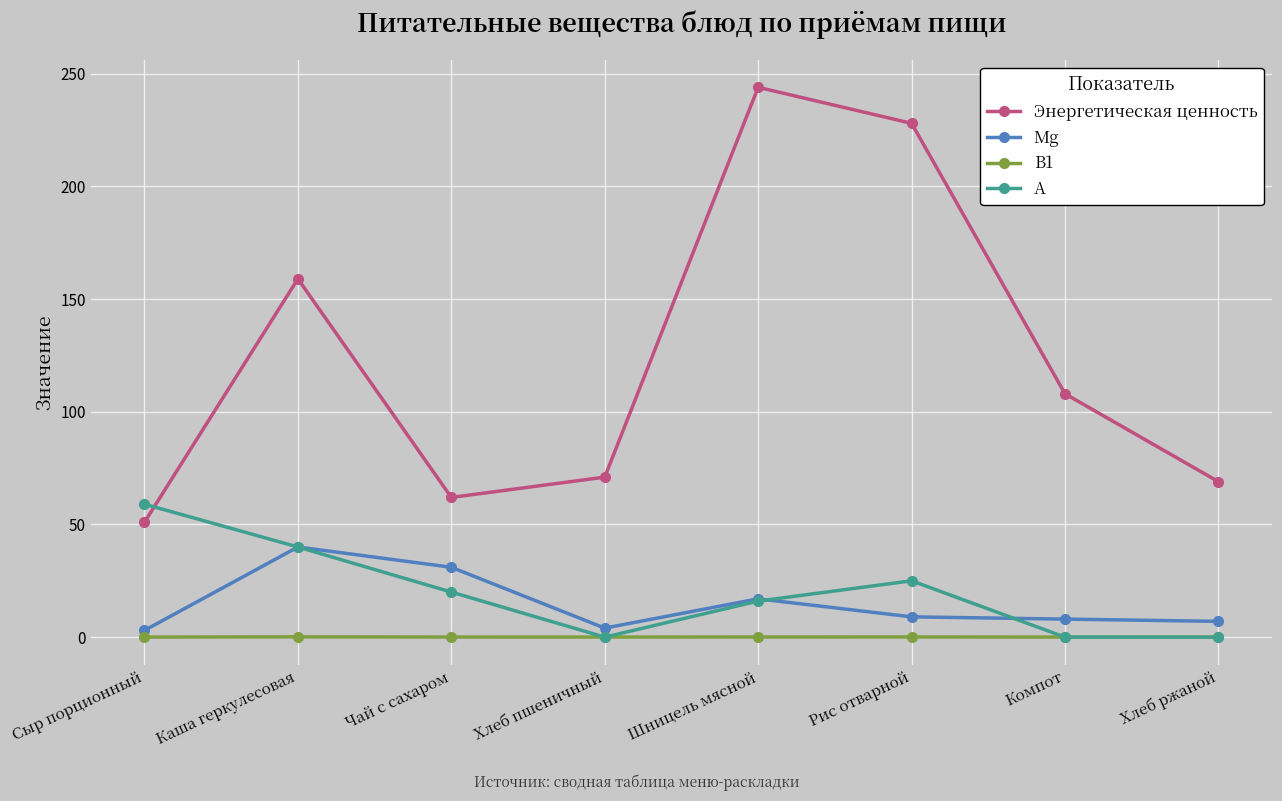

Does the chart have visible grid lines?

Yes